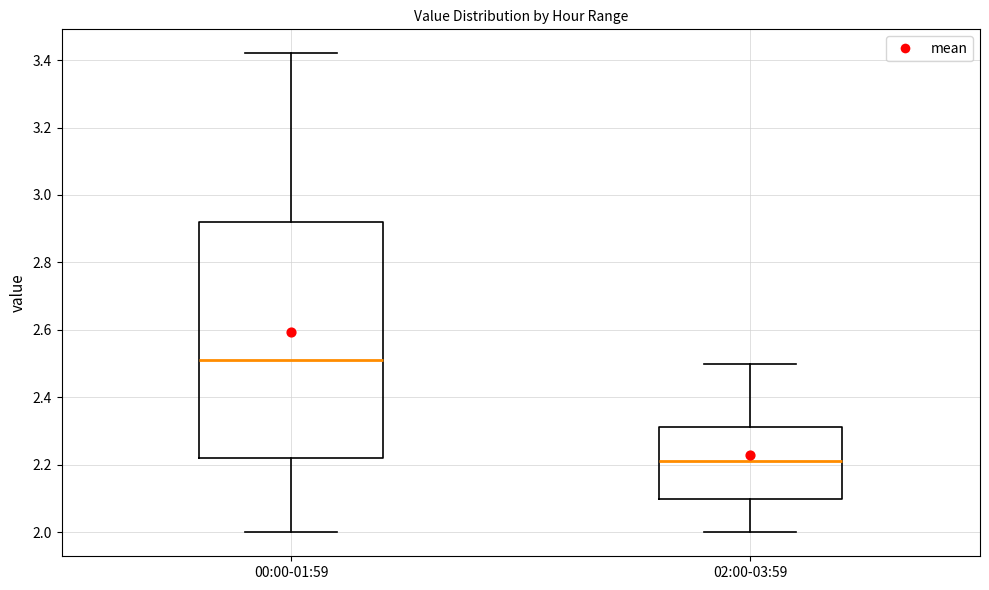

Comparing the boxes themselves (not the whiskers), which one is the tallest?

00:00-01:59